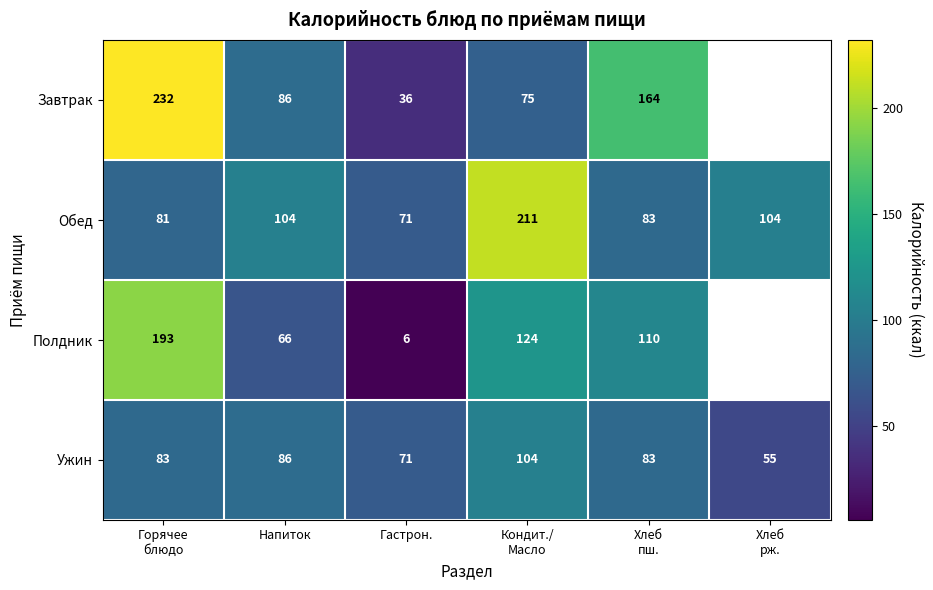

What is the difference between the highest and lowest values at Кондит./
Масло?

136